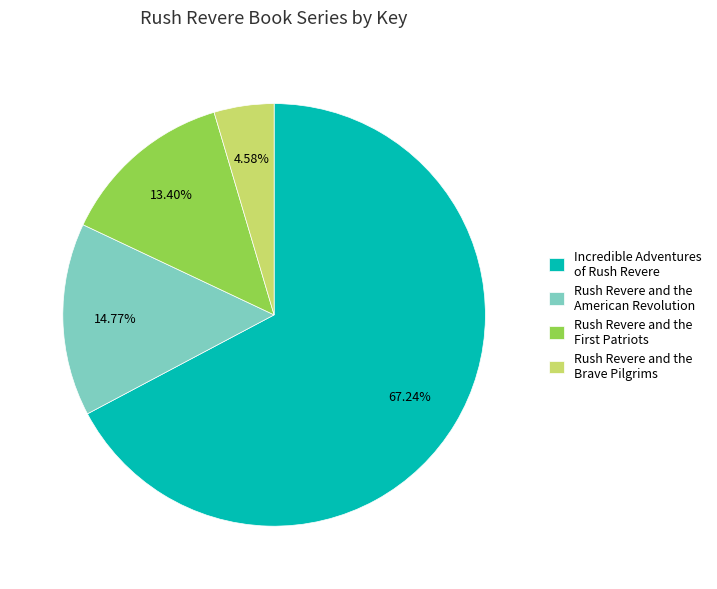

To the nearest percent, what percentage of the pie is Incredible Adventures of Rush Revere?

67%